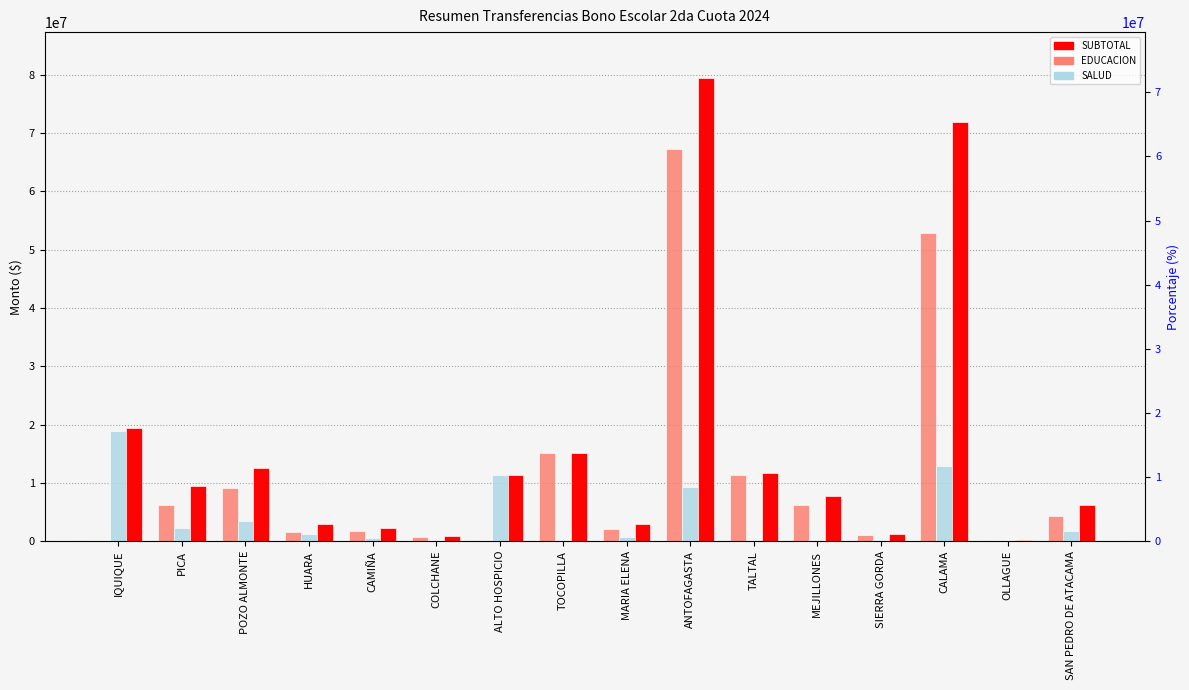

What are all the series names shown in the legend?

EDUCACION, SALUD, SUBTOTAL